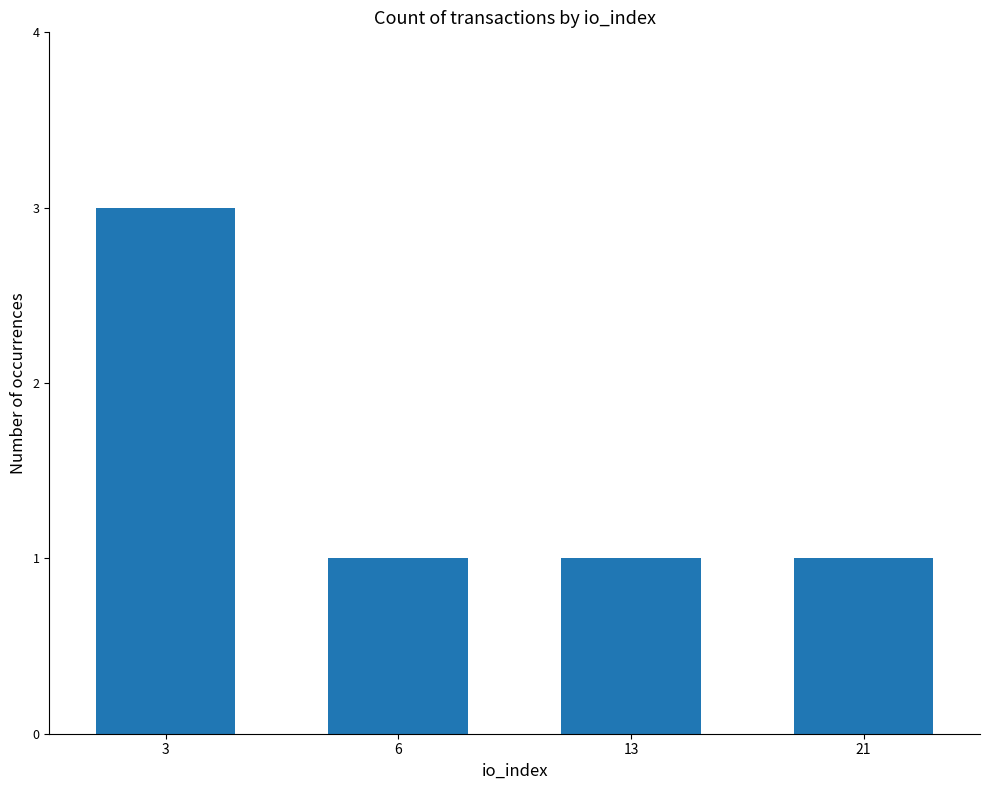

Reading right to left, extract all data points from this chart.

1	1	1	3